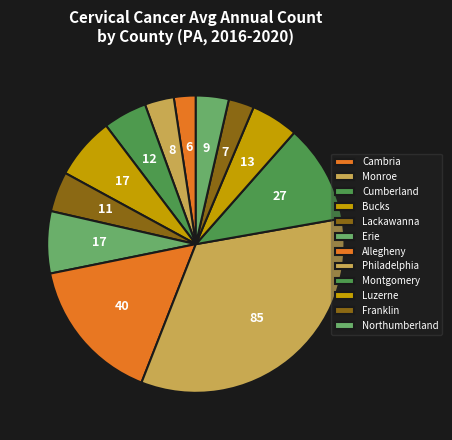

Count the number of slices in the pie.

12